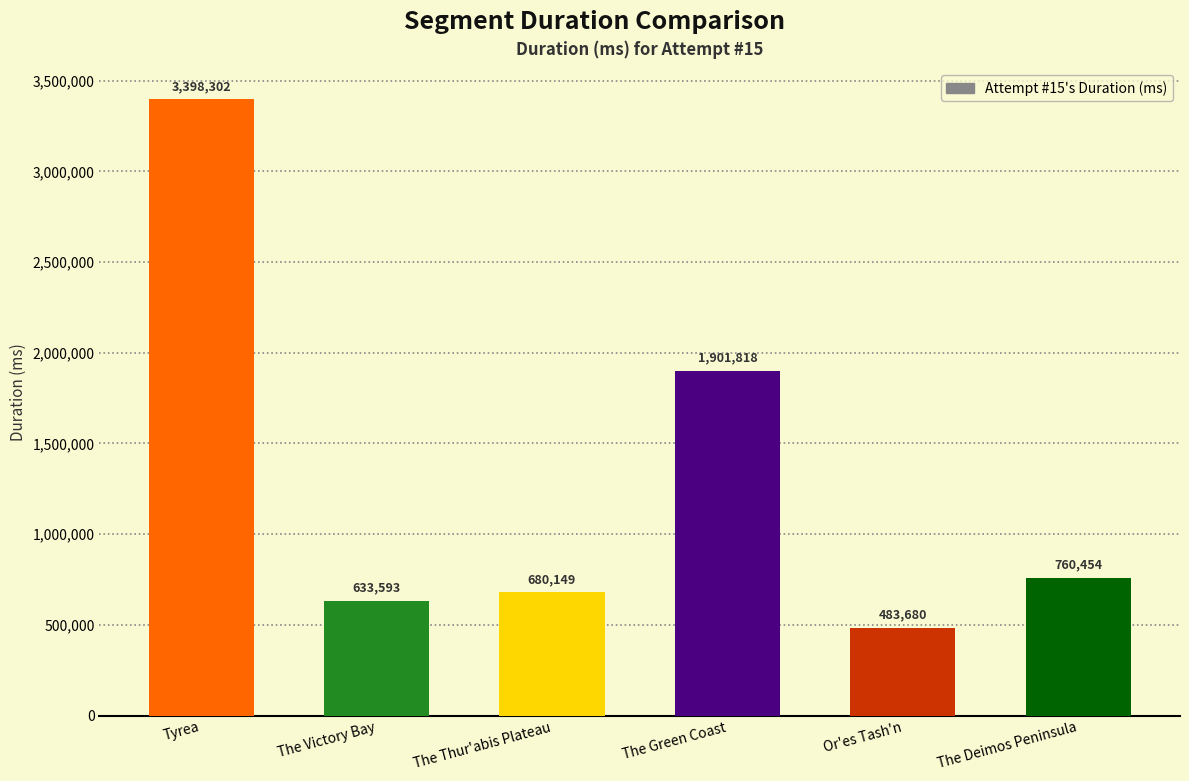

What is the label of the 2nd bar from the left?

The Victory Bay